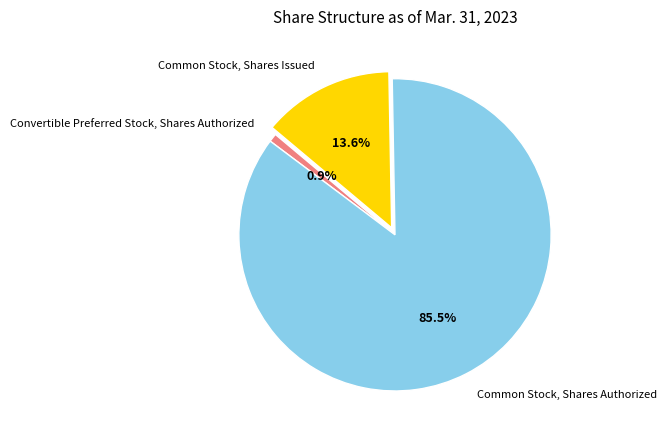

What percentage is NOT represented by Common Stock, Shares Issued?

86.4%